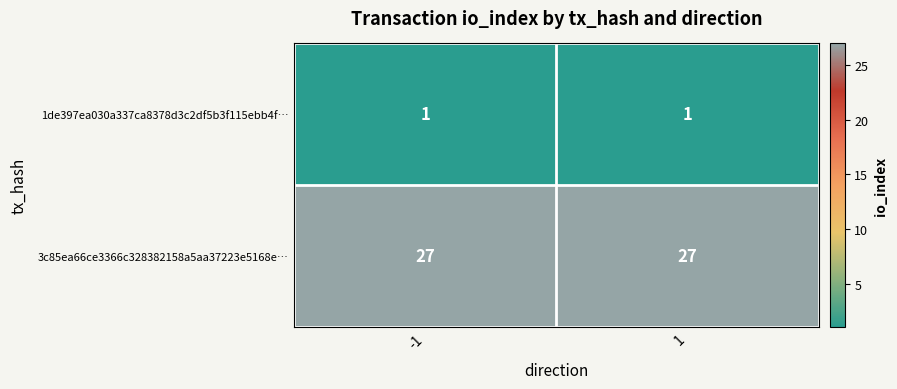

What is the sum of all 3c85ea66ce3366c328382158a5aa37223e5168e… values?

54